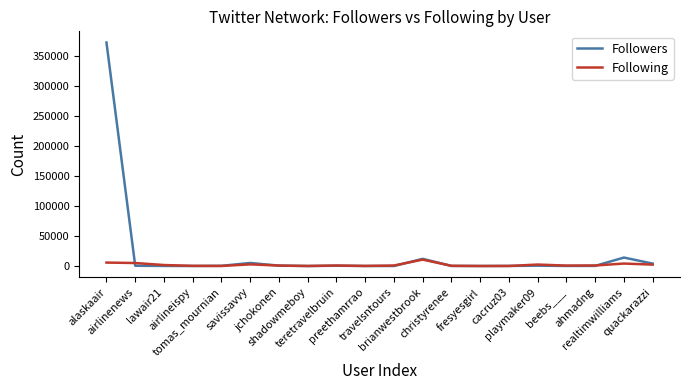

The value of Followers at fresyesgirl is 31. True or false?

True